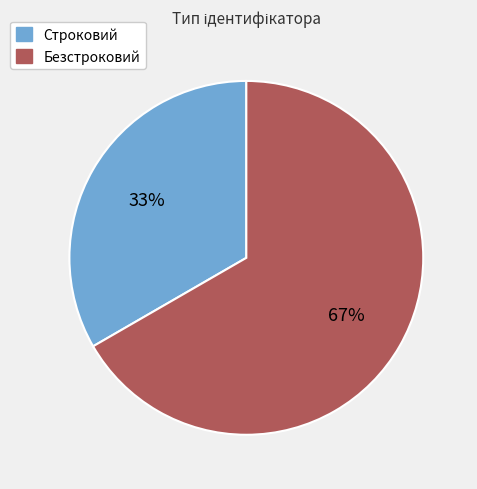

Do Безстроковий and Строковий together represent more than half of the pie?

Yes